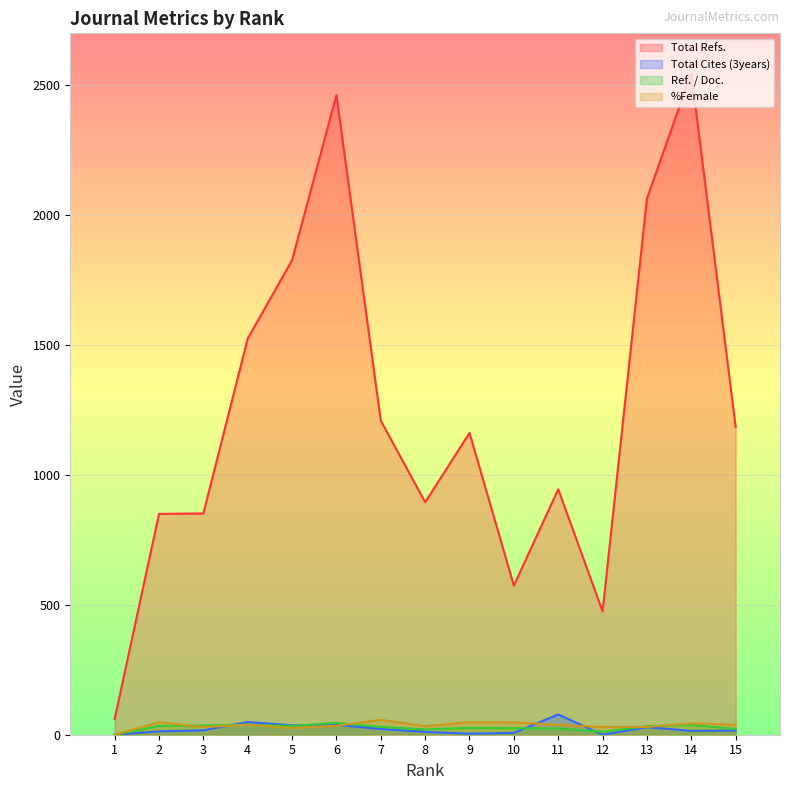

How many interior local valleys does the Total Cites (3years) series have?

4